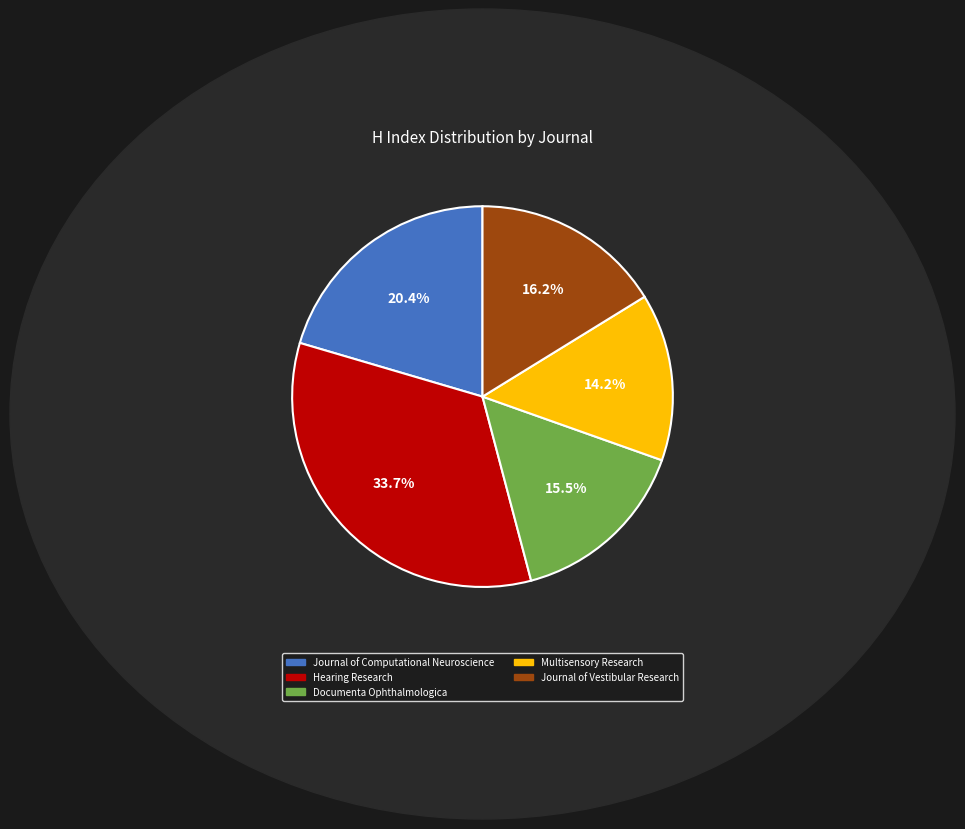

To the nearest percent, what percentage of the pie is Hearing Research?

34%